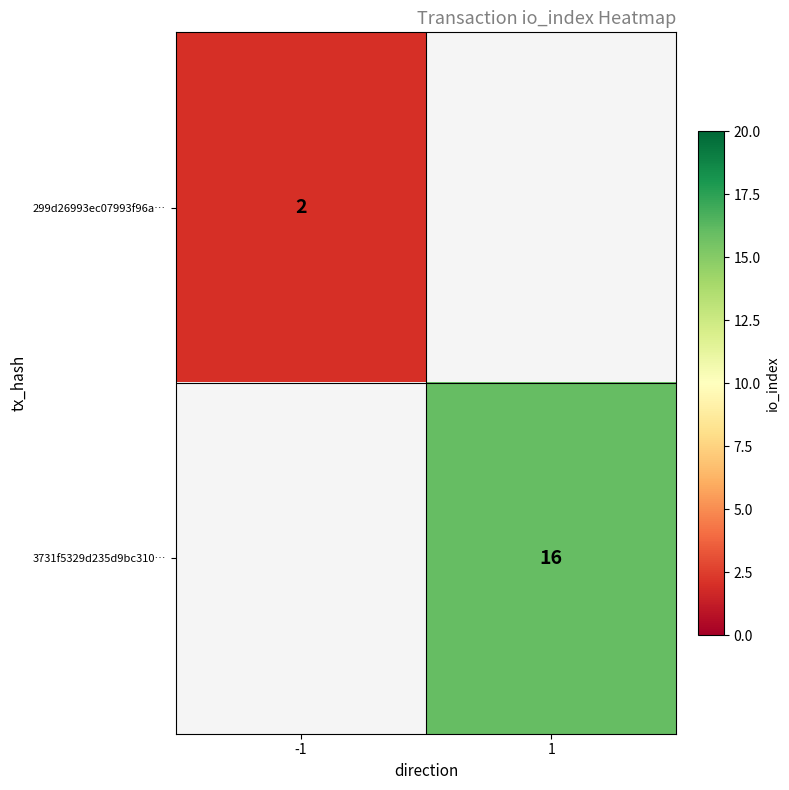

Is it true that 299d26993ec07993f96a… equals 2 at -1?

True